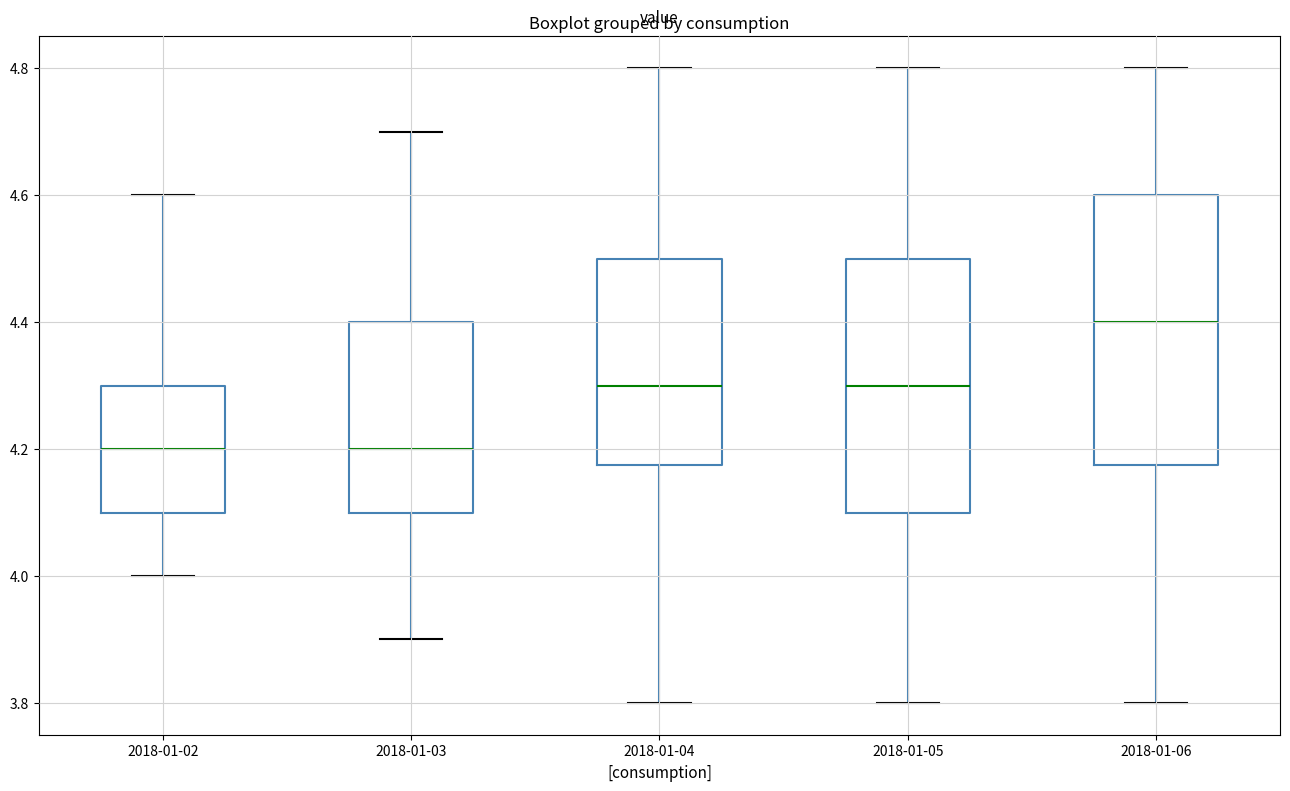

Reading left to right, transcribe this box plot: for each box, give where its median line is, the range the box spans, and where its two whiskers end, as read against the y-axis. The values are not printed on the chart, so give them approximately, as read against the axis.

2018-01-02: median 4.20, box 4.10 to 4.30, whiskers 4.00 to 4.60
2018-01-03: median 4.20, box 4.10 to 4.40, whiskers 3.90 to 4.70
2018-01-04: median 4.30, box 4.18 to 4.50, whiskers 3.80 to 4.80
2018-01-05: median 4.30, box 4.10 to 4.50, whiskers 3.80 to 4.80
2018-01-06: median 4.40, box 4.18 to 4.60, whiskers 3.80 to 4.80